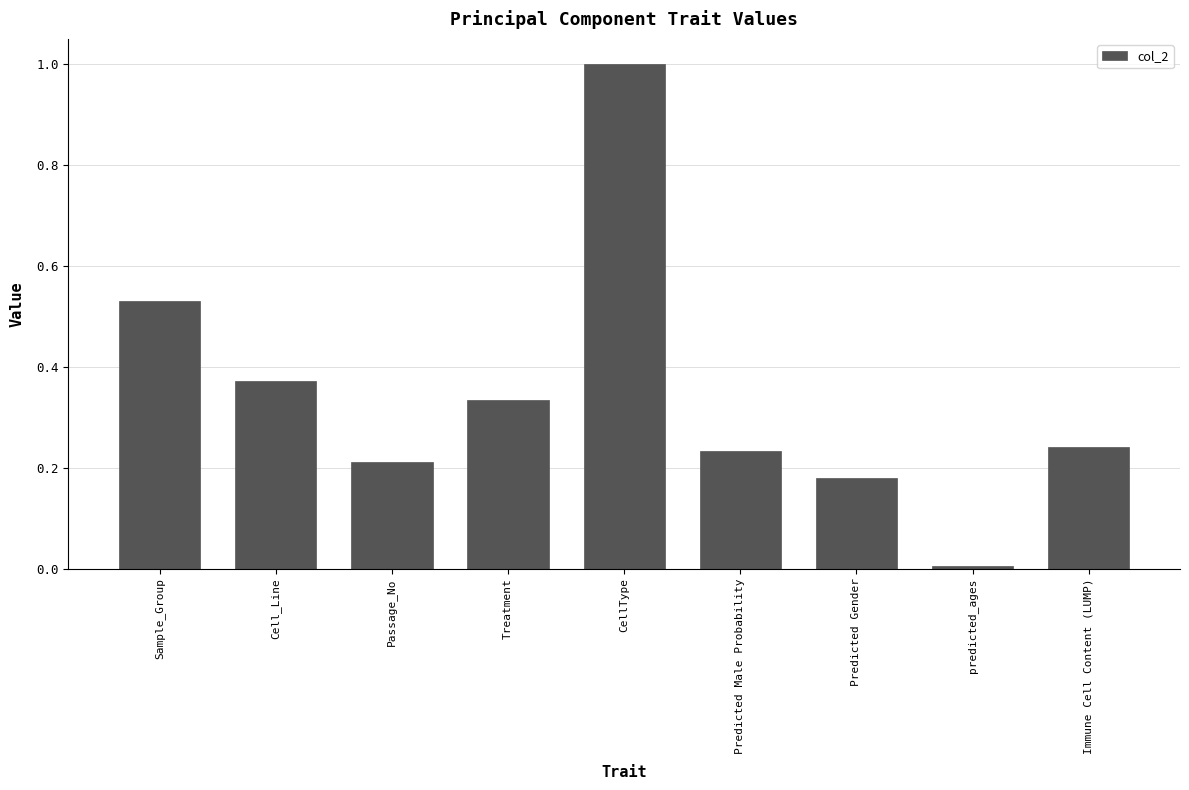

What is the label of the 9th bar from the left?

Immune Cell Content (LUMP)